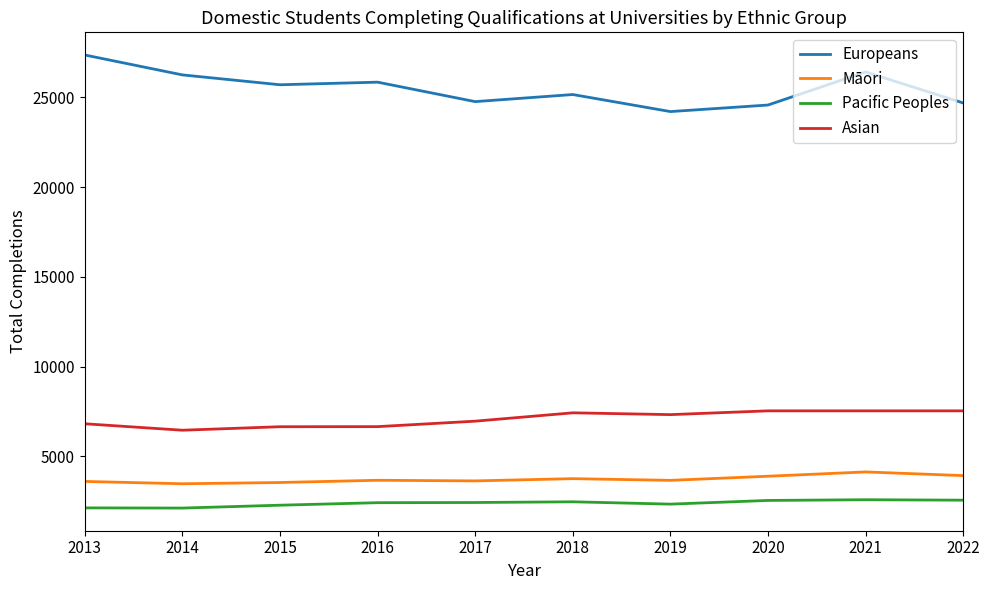

Which series has the widest spread of values?

Europeans